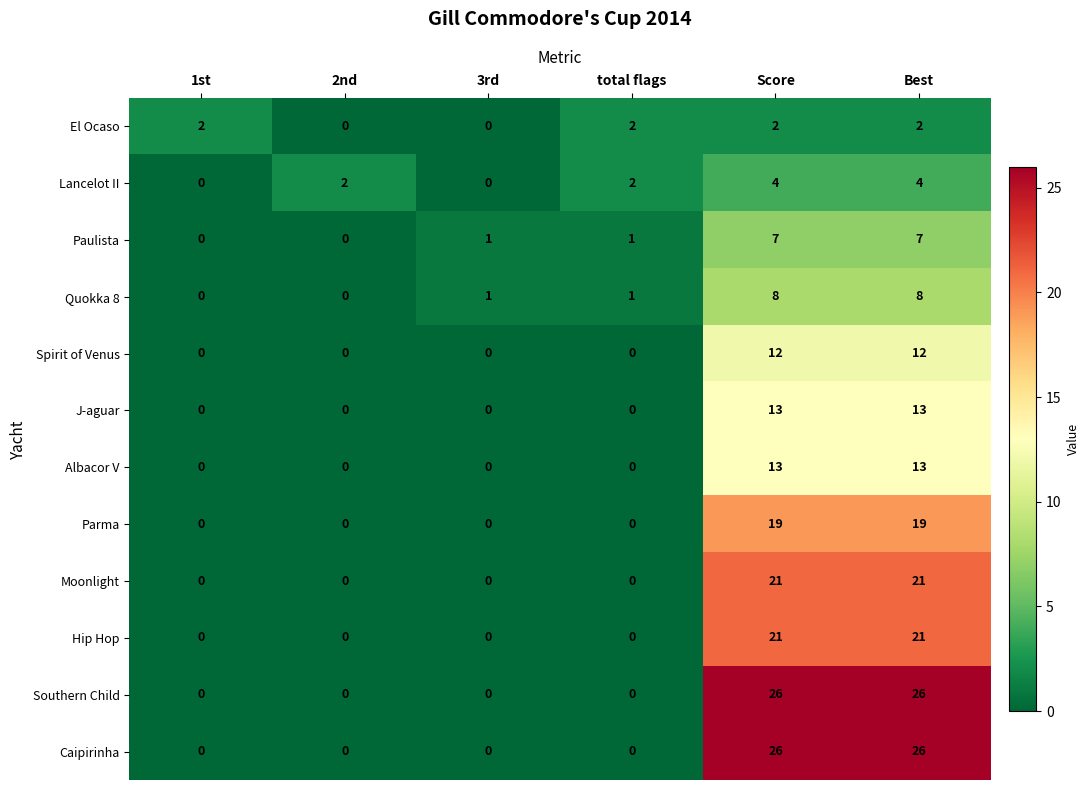

Count the Spirit of Venus values in the range 0 to 12.

6